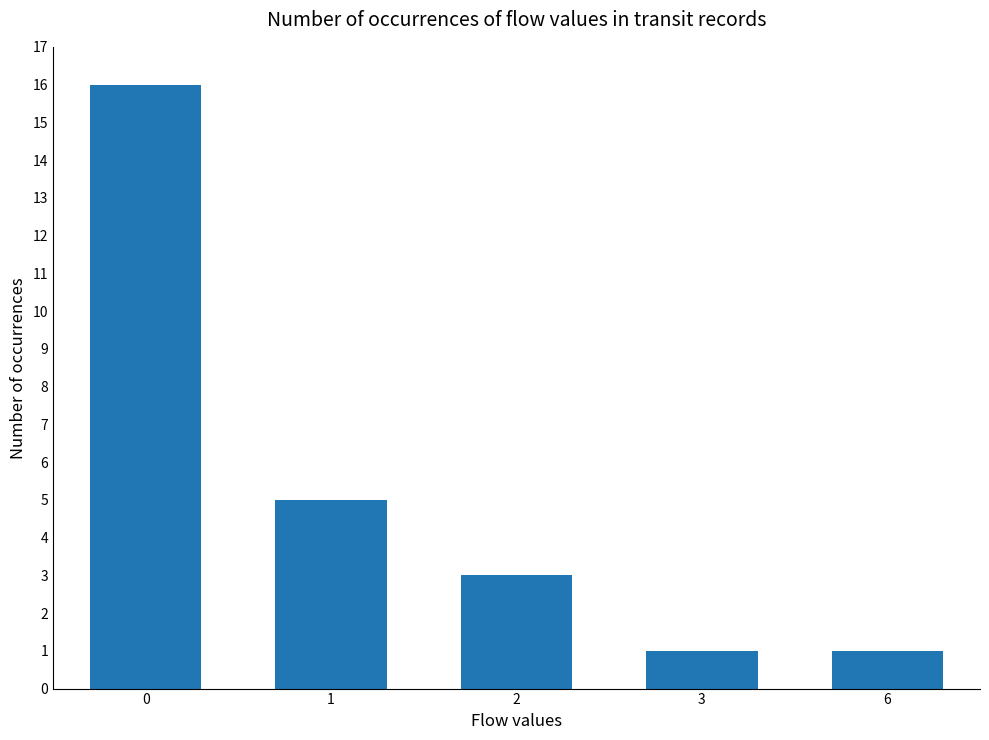

The value at 6 is 1. True or false?

True